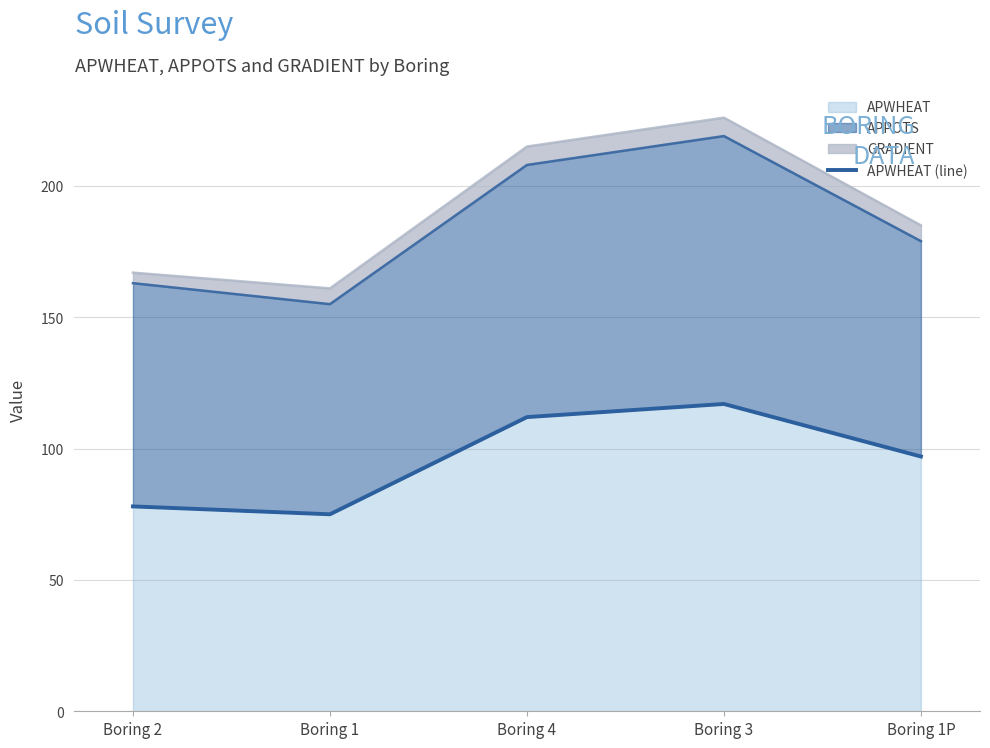

How many lines are shown in the chart?

1